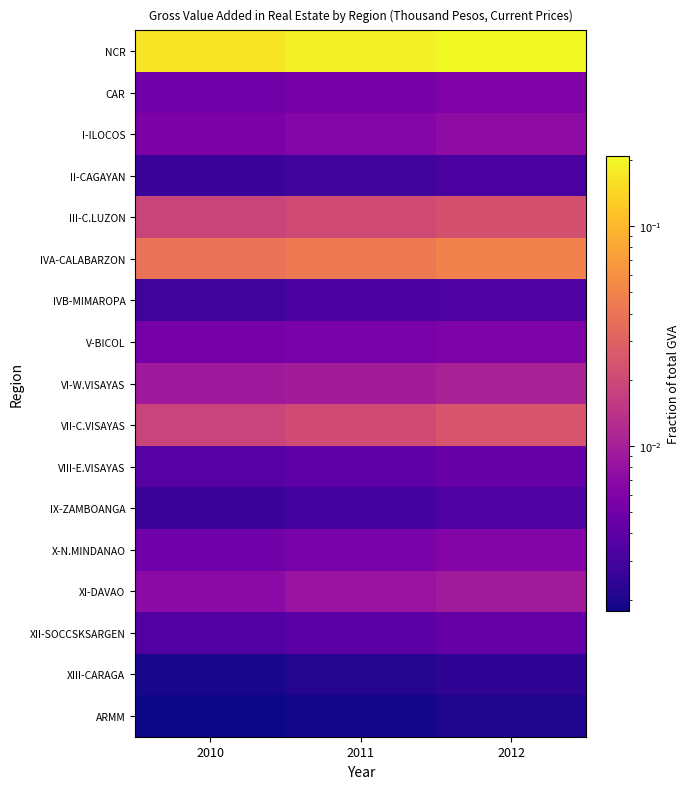

Reading right to left, what are all the values shown in this chart?

NCR: 2012=0.2	2011=0.2	2010=0.2
CAR: 2012=0.0	2011=0.0	2010=0.0
I-ILOCOS: 2012=0.0	2011=0.0	2010=0.0
II-CAGAYAN: 2012=0.0	2011=0.0	2010=0.0
III-C.LUZON: 2012=0.0	2011=0.0	2010=0.0
IVA-CALABARZON: 2012=0.0	2011=0.0	2010=0.0
IVB-MIMAROPA: 2012=0.0	2011=0.0	2010=0.0
V-BICOL: 2012=0.0	2011=0.0	2010=0.0
VI-W.VISAYAS: 2012=0.0	2011=0.0	2010=0.0
VII-C.VISAYAS: 2012=0.0	2011=0.0	2010=0.0
VIII-E.VISAYAS: 2012=0.0	2011=0.0	2010=0.0
IX-ZAMBOANGA: 2012=0.0	2011=0.0	2010=0.0
X-N.MINDANAO: 2012=0.0	2011=0.0	2010=0.0
XI-DAVAO: 2012=0.0	2011=0.0	2010=0.0
XII-SOCCSKSARGEN: 2012=0.0	2011=0.0	2010=0.0
XIII-CARAGA: 2012=0.0	2011=0.0	2010=0.0
ARMM: 2012=0.0	2011=0.0	2010=0.0